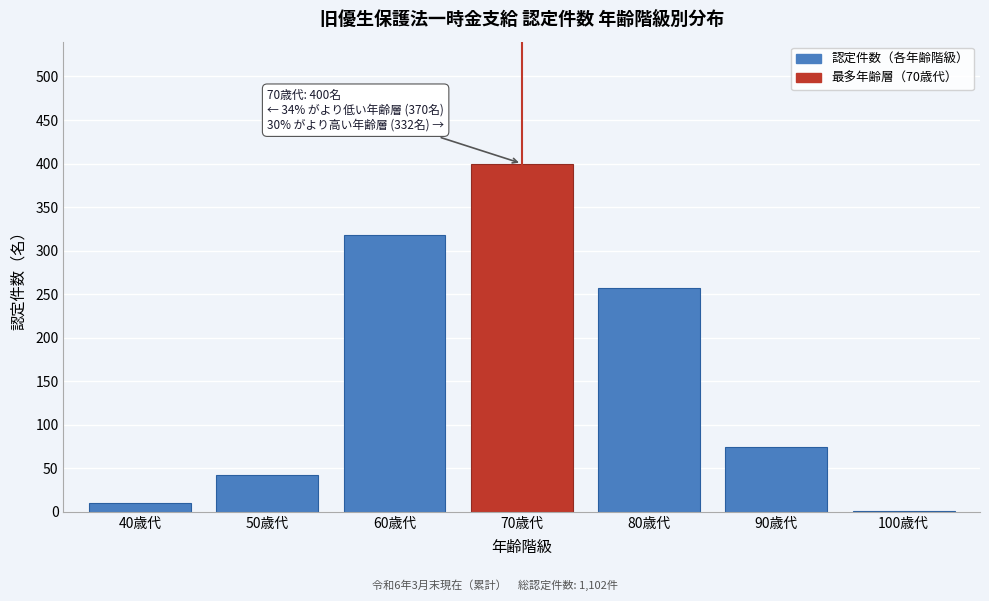

Reading right to left, what are all the values shown in this chart?

100歳代=1	90歳代=74	80歳代=257	70歳代=400	60歳代=318	50歳代=42	40歳代=10